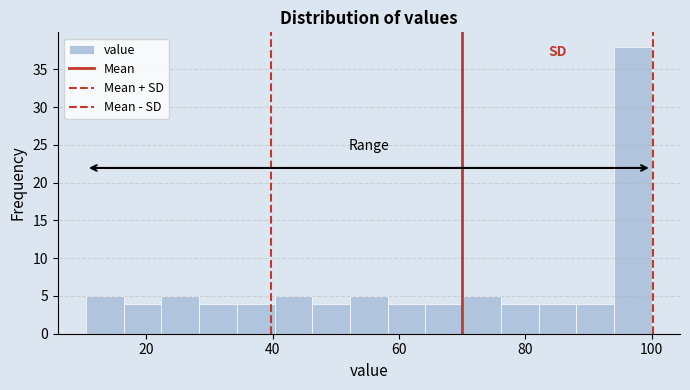

Read against the x-axis, roughly where is the centre of the tallest bar?

98